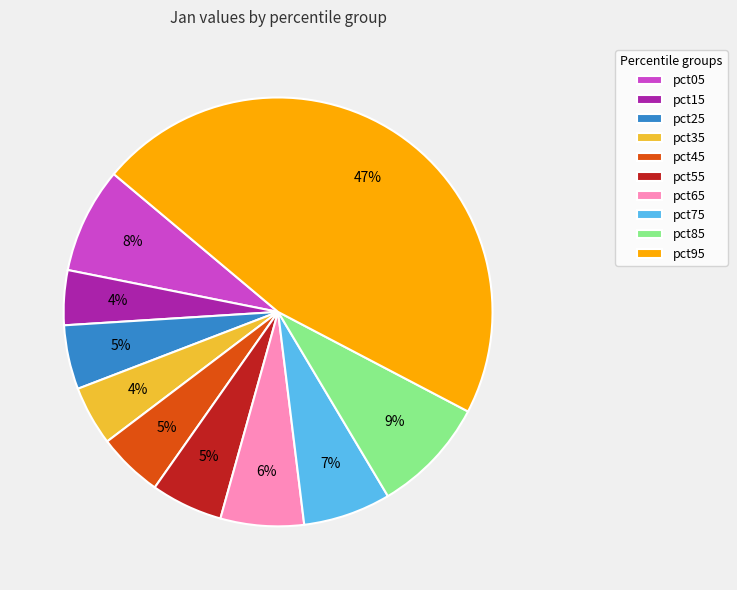

Is there a majority slice in this chart?

No